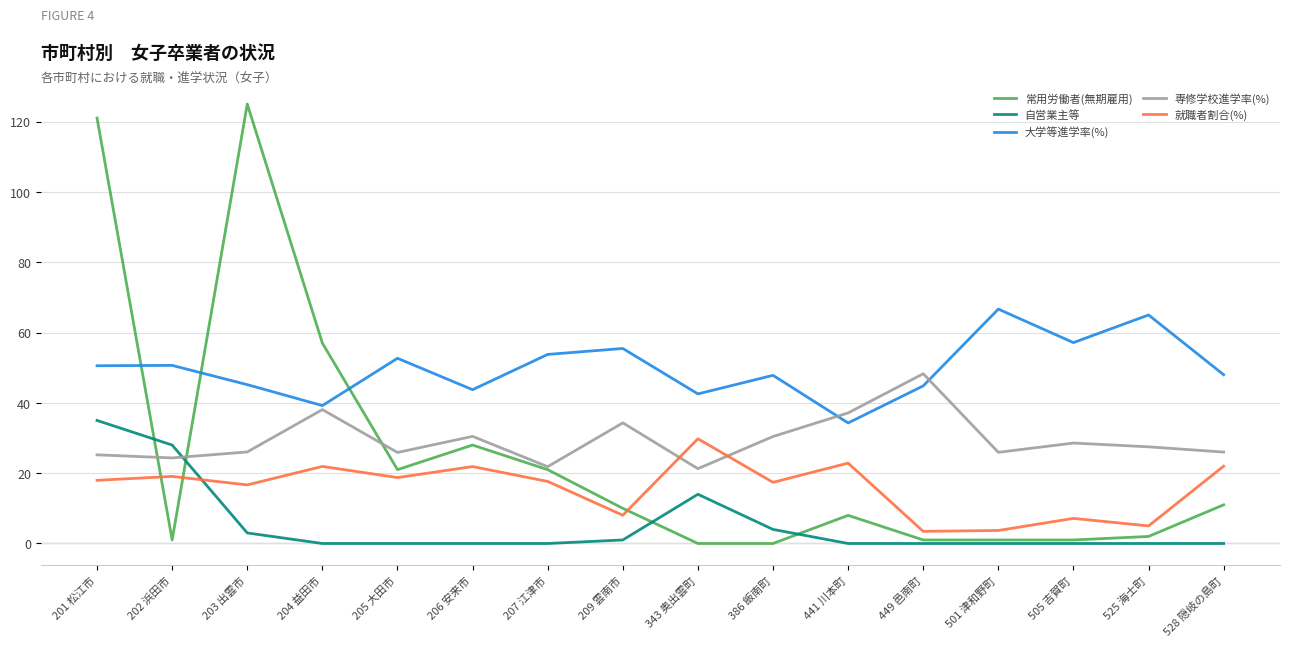

What position from the right is 204 益田市?

13